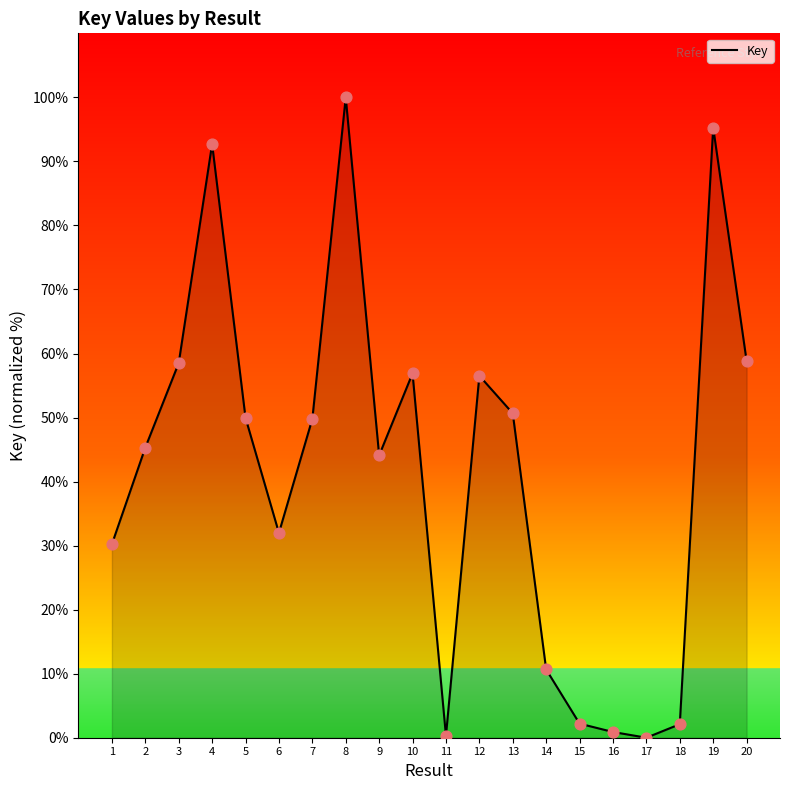

What is the ratio of the value at 10 to the value at 20?

1.0